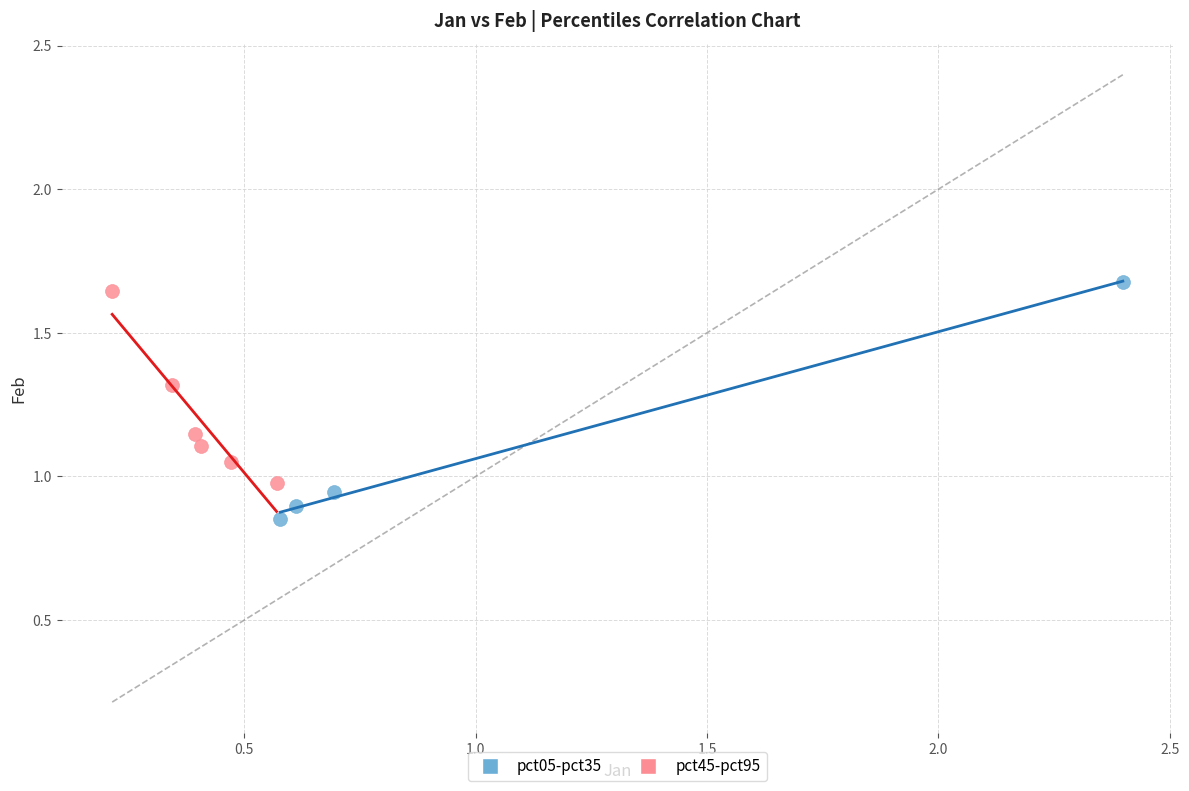

Which series contains the lowest Y value?

pct05-pct35